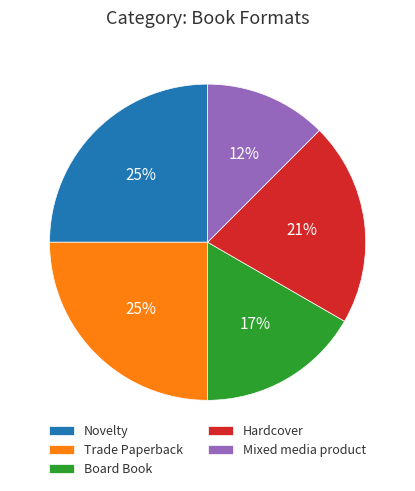

Is it true that Mixed media product is 12% of the pie?

True